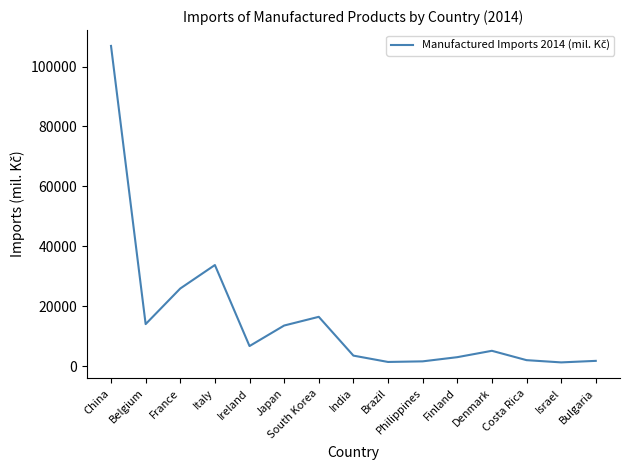

What is the greatest value displayed?

106889